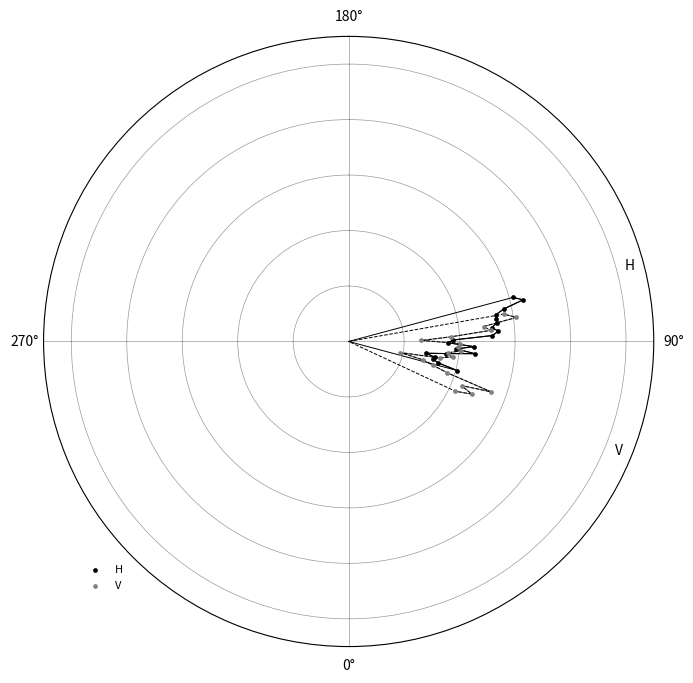

Which series reaches the minimum Y coordinate?

V